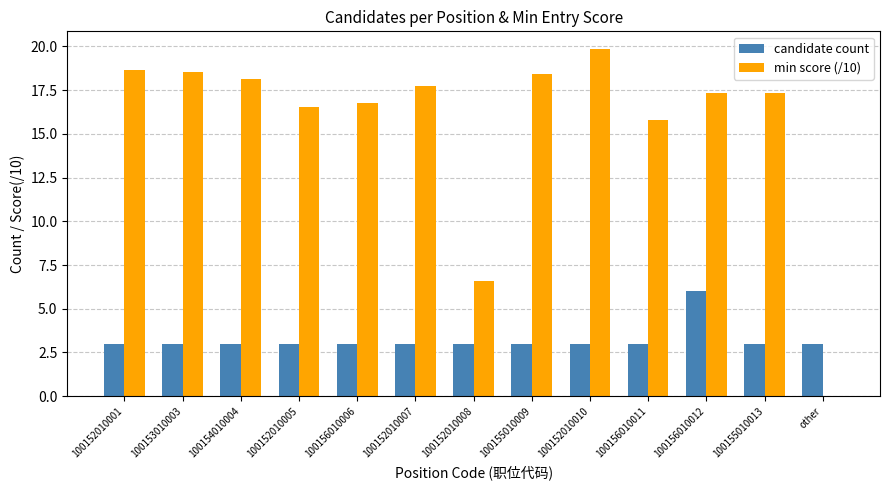

What are all the series names shown in the legend?

candidate count, min score (/10)